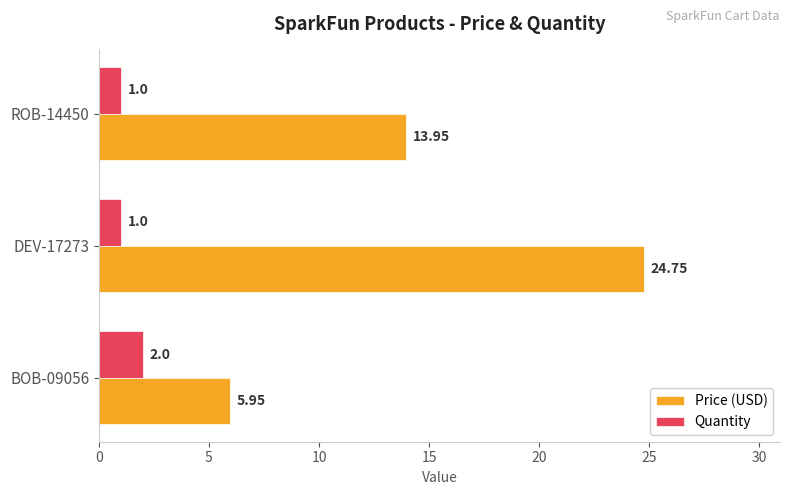

What is the difference between the maximum and minimum values in the Quantity series?

1.0